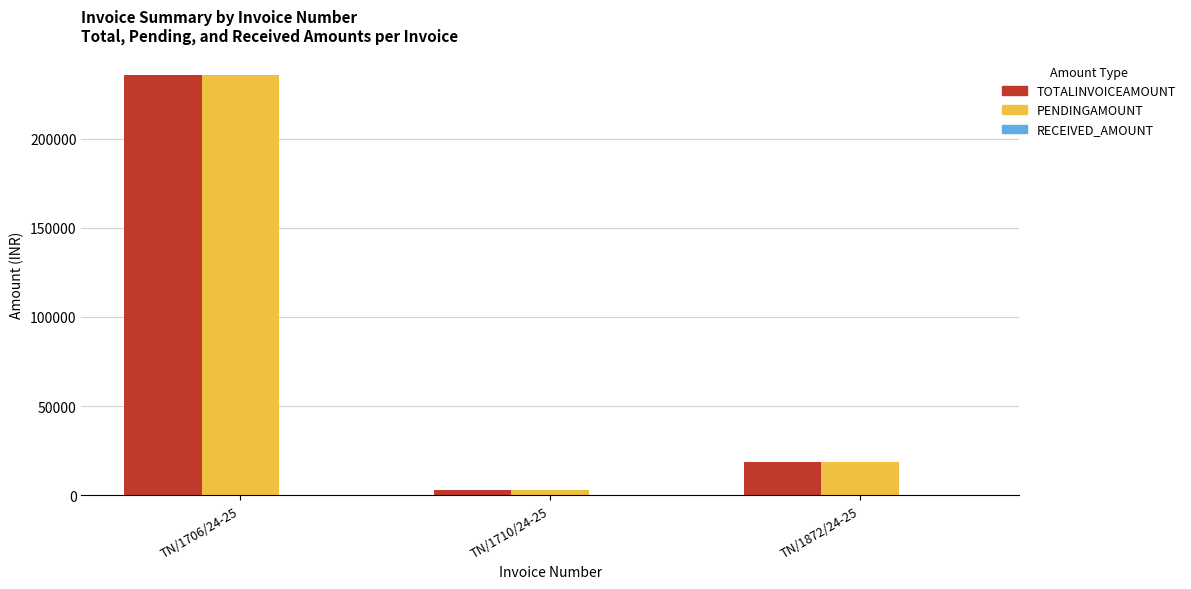

Where is PENDINGAMOUNT nearest to the value 119304?

TN/1872/24-25